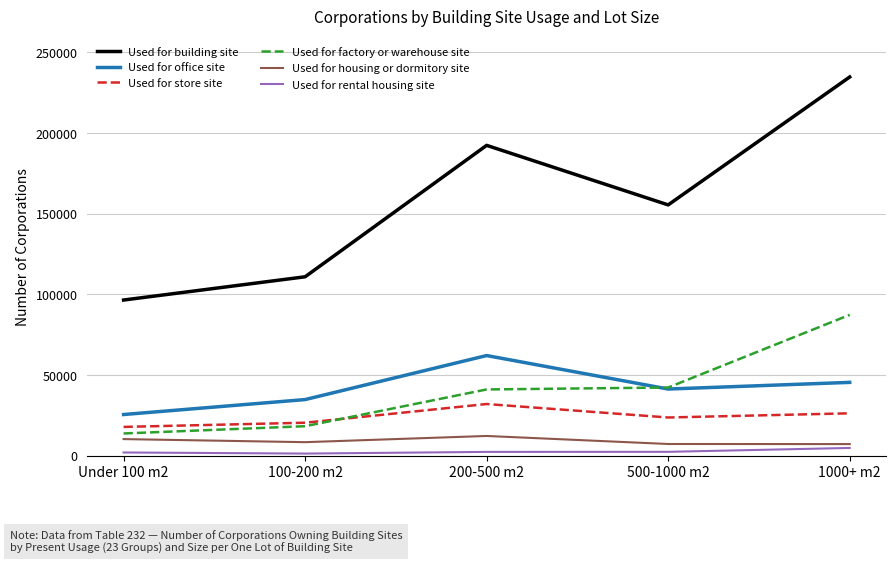

Which series changed the most between Under 100 m2 and 1000+ m2?

Used for building site